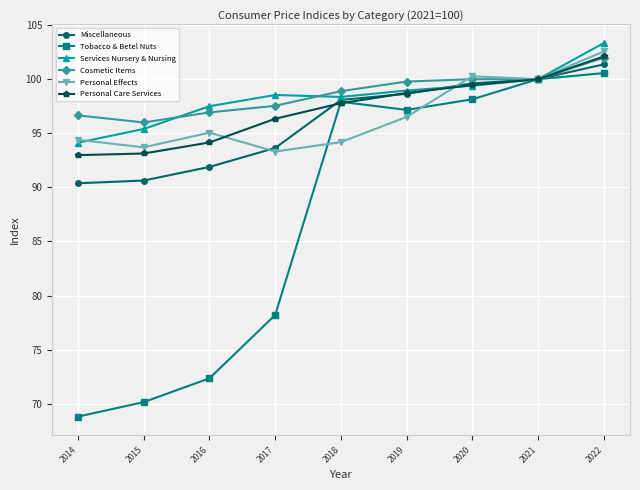

The value of Miscellaneous at 2015 is 144.3. True or false?

False